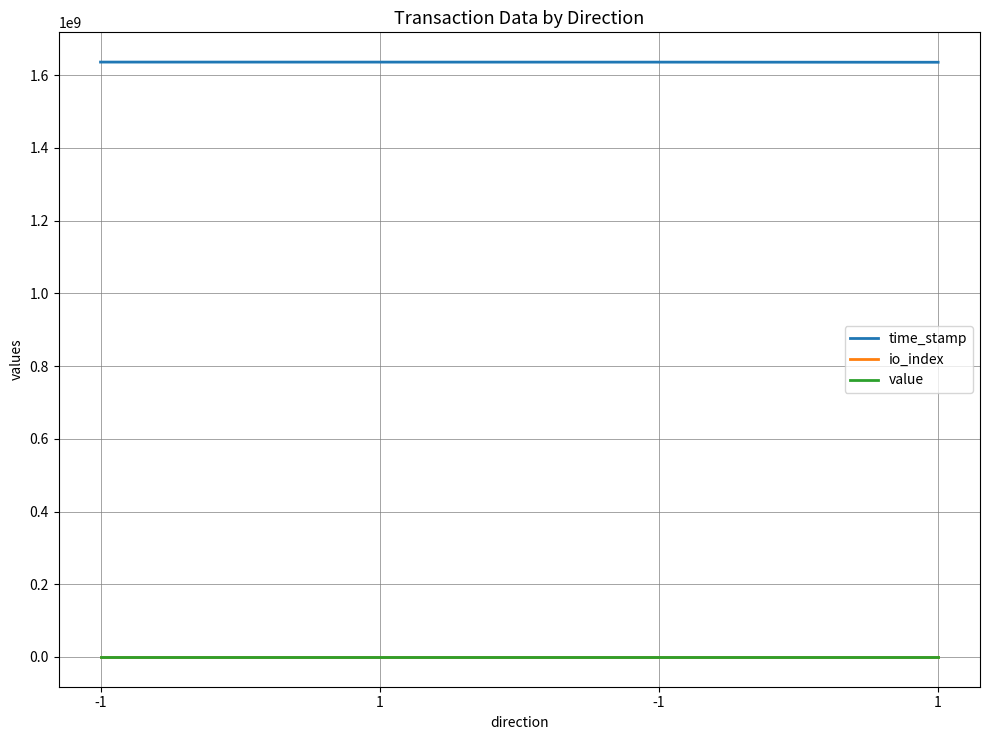

True or false: io_index and time_stamp cross at least once.

False